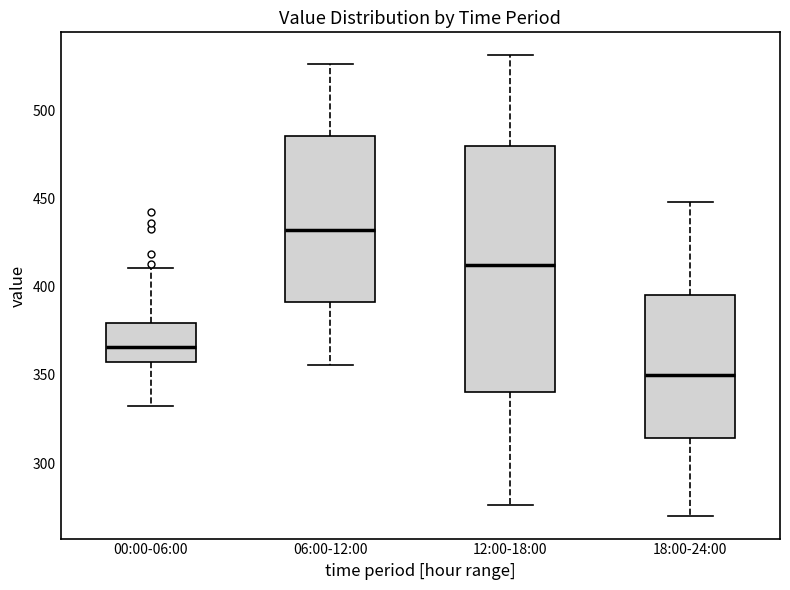

Reading left to right, transcribe this box plot: for each box, give where its median line is, the range the box spans, and where its two whiskers end, as read against the y-axis. The values are not printed on the chart, so give them approximately, as read against the axis.

00:00-06:00: median 365, box 355 to 380, whiskers 330 to 410
06:00-12:00: median 430, box 390 to 485, whiskers 355 to 525
12:00-18:00: median 410, box 340 to 480, whiskers 275 to 530
18:00-24:00: median 350, box 315 to 395, whiskers 270 to 450